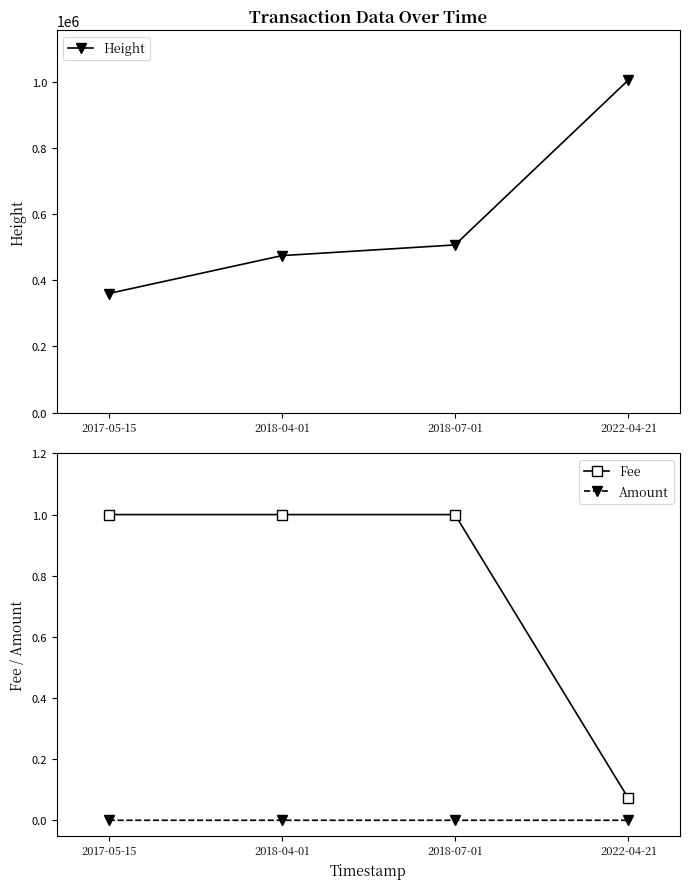

What is the value of the Fee point at the 2nd from the left?

1.0